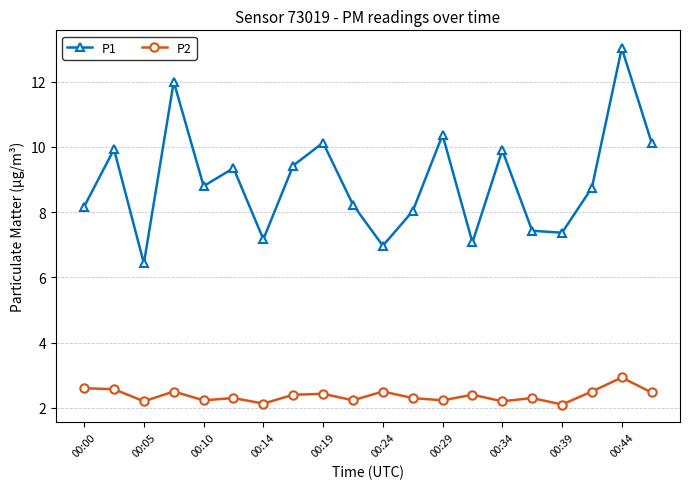

Which series has the widest spread of values?

P1